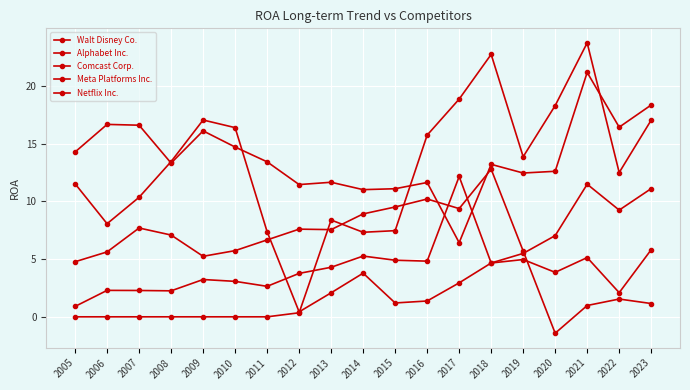

How many interior local valleys does the Alphabet Inc. series have?

6